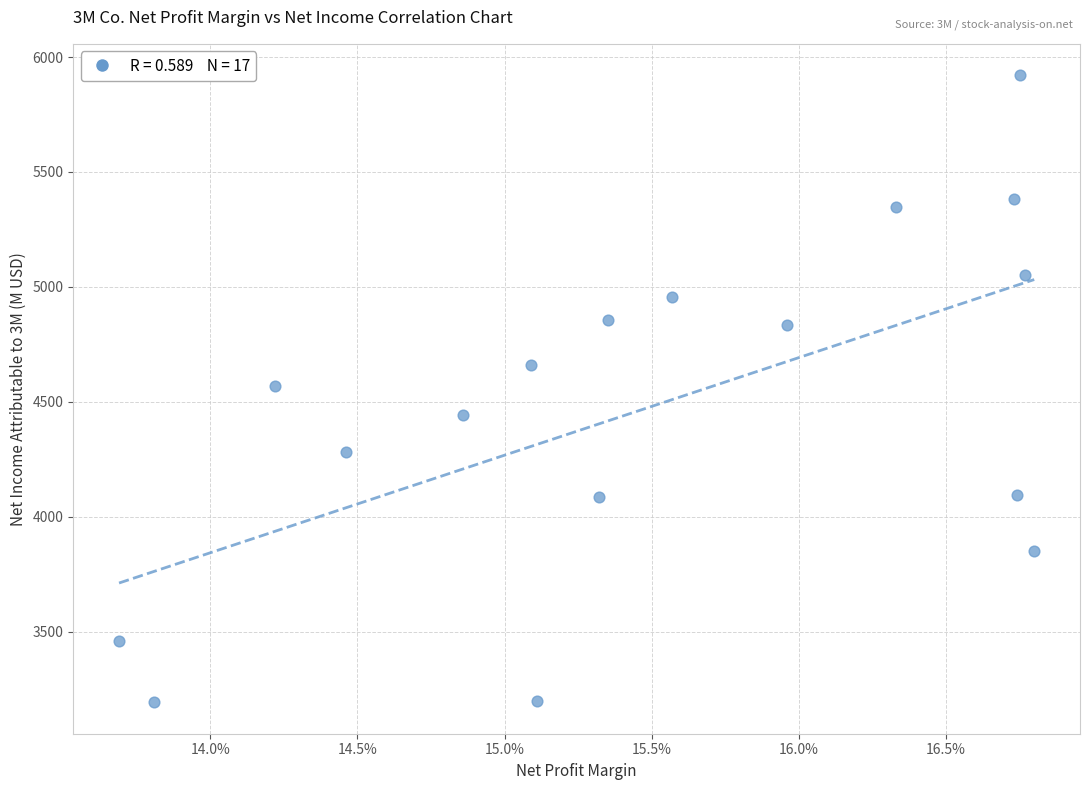

What is the range of Y values (max minus min)?

2728